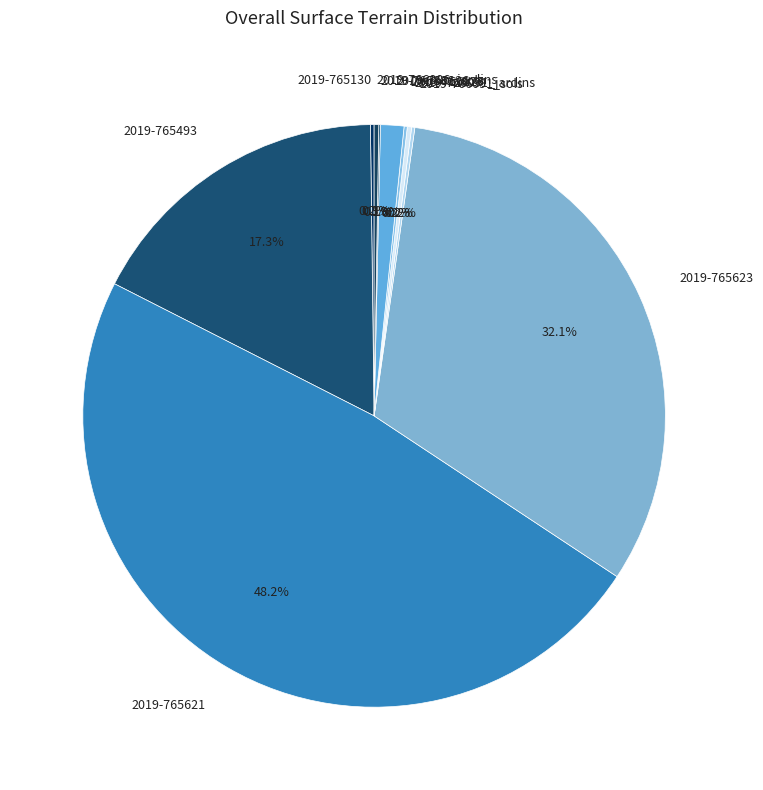

Which slice is the largest?

2019-765621